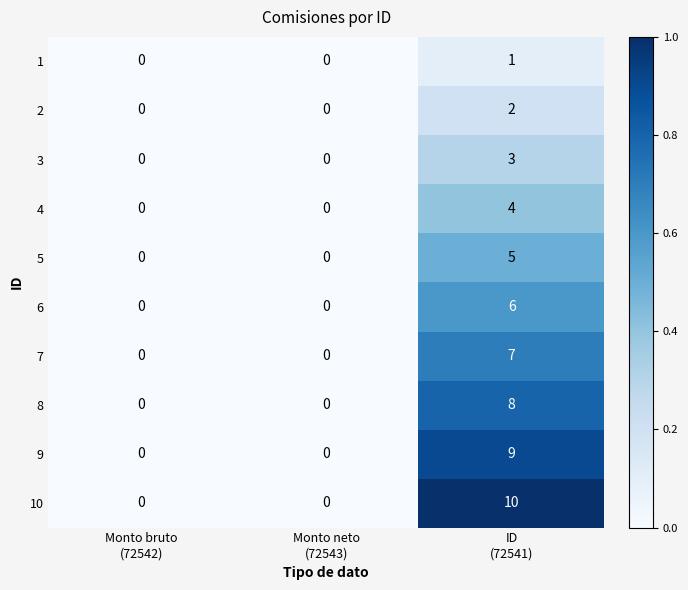

Which series has the largest total across all categories?

10